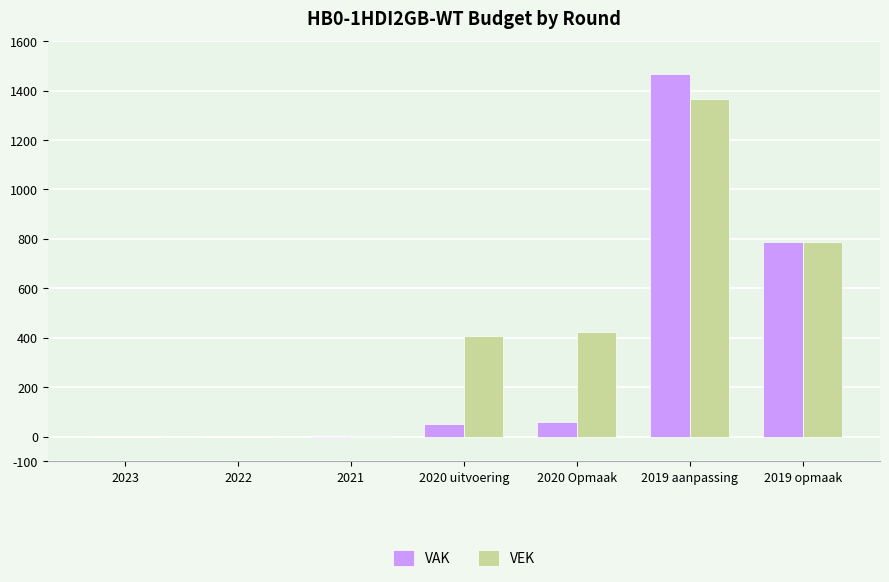

The value of VEK at 2020 uitvoering is 662. True or false?

False